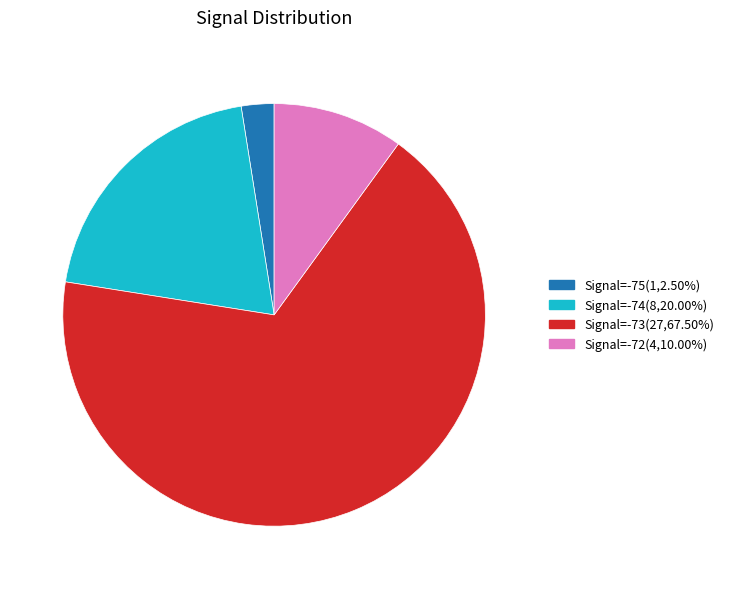

Is there any slice that represents more than half of the pie?

Yes